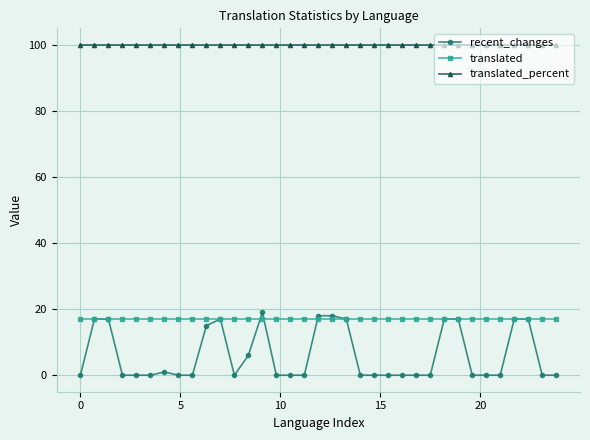

True or false: translated and translated_percent cross at least once.

False